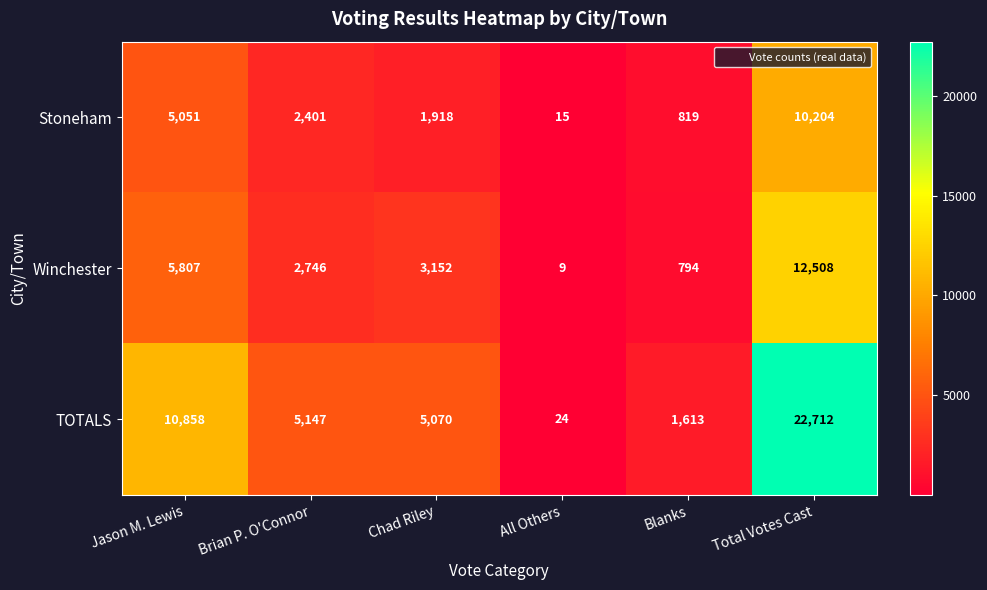

The value of Stoneham at All Others is 15. True or false?

True